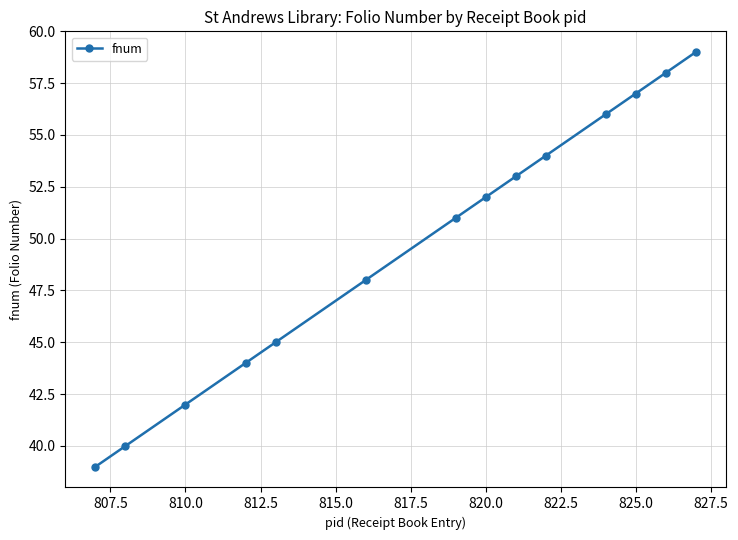

What is the minimum value shown in the chart?

39